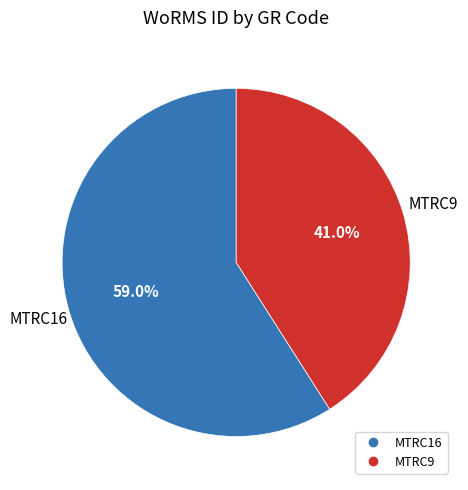

Count the number of slices in the pie.

2